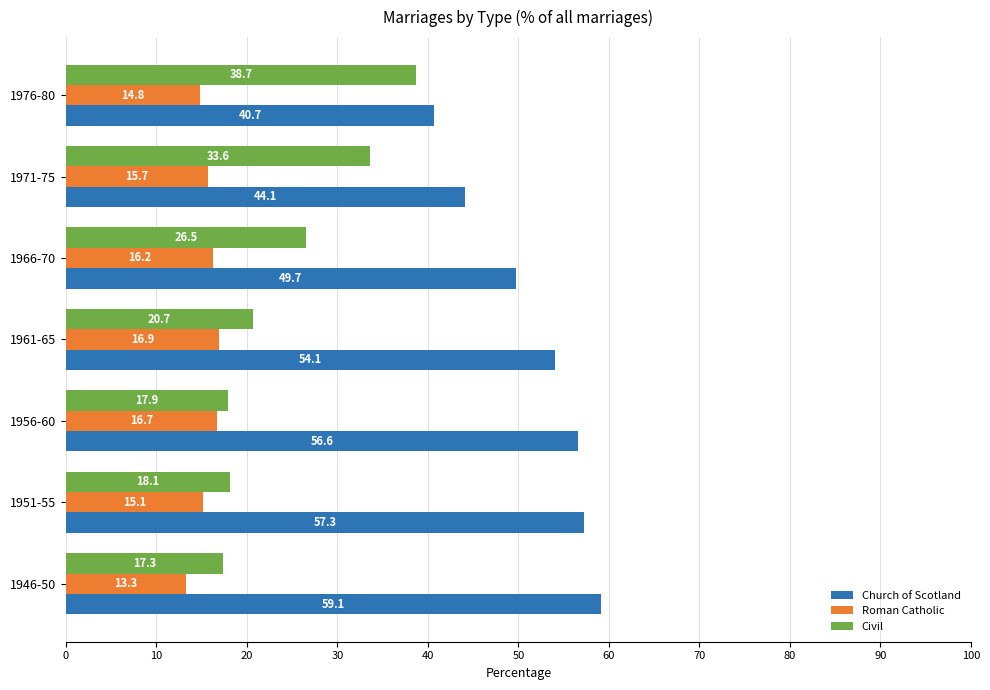

What is the difference between the maximum and second lowest values in the Roman Catholic series?

2.1